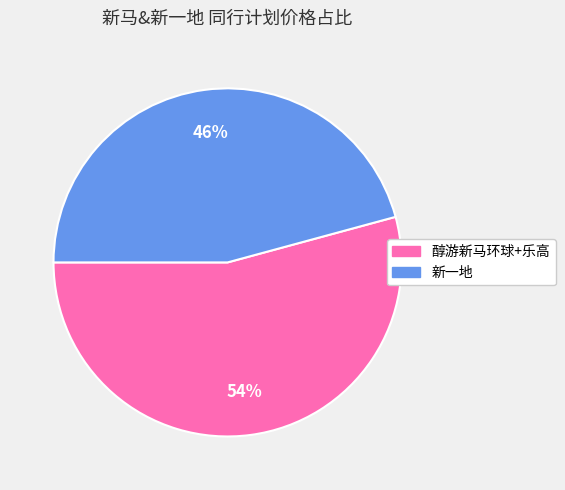

Rank the categories by value from lowest to highest.

新一地, 醇游新马环球+乐高